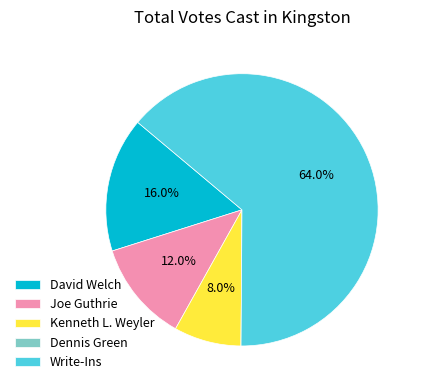

To the nearest percent, what is the average slice percentage?

20%